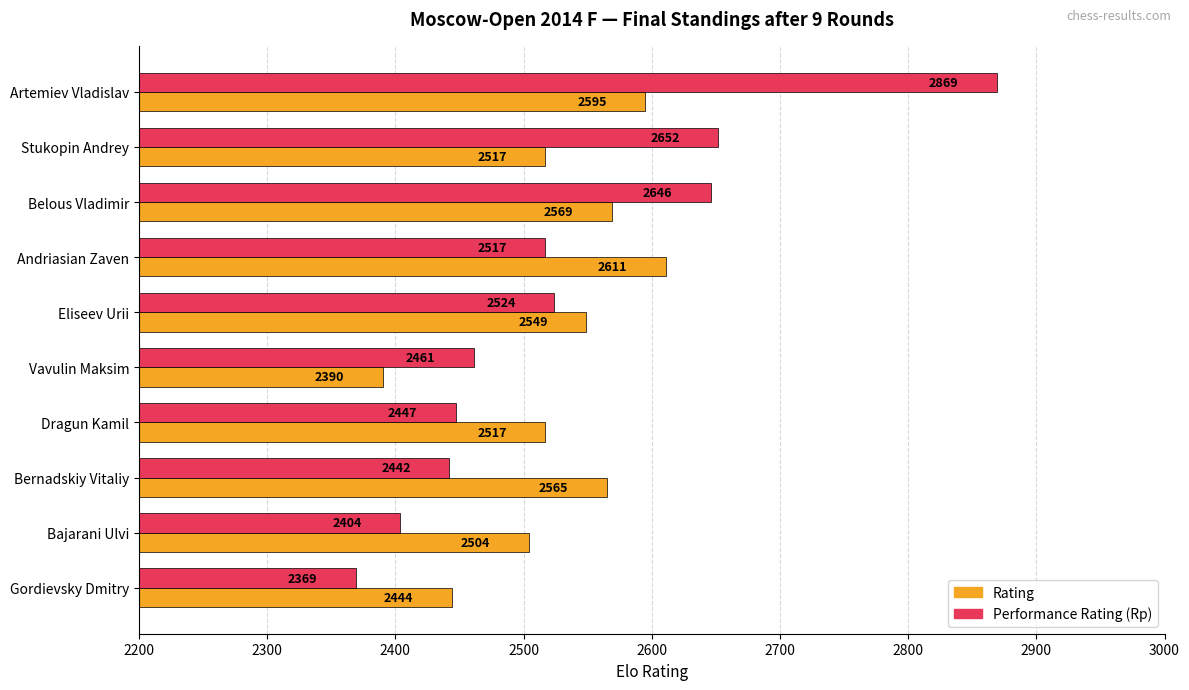

Which label corresponds to the largest value in the chart?

Artemiev Vladislav